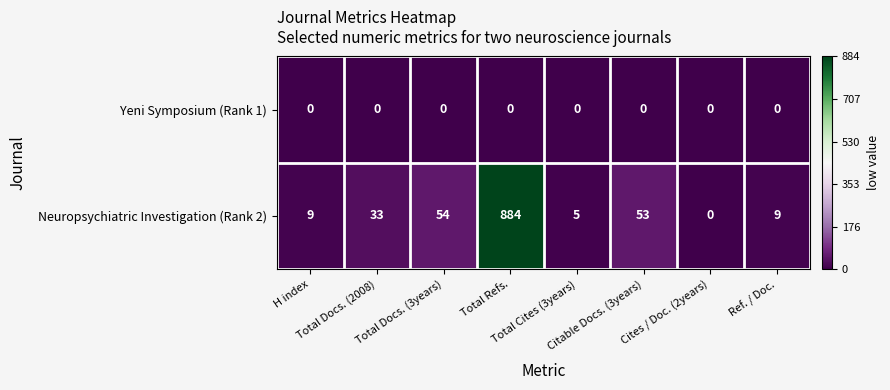

Rank the series by their maximum value, from lowest to highest.

Yeni Symposium (Rank 1), Neuropsychiatric Investigation (Rank 2)